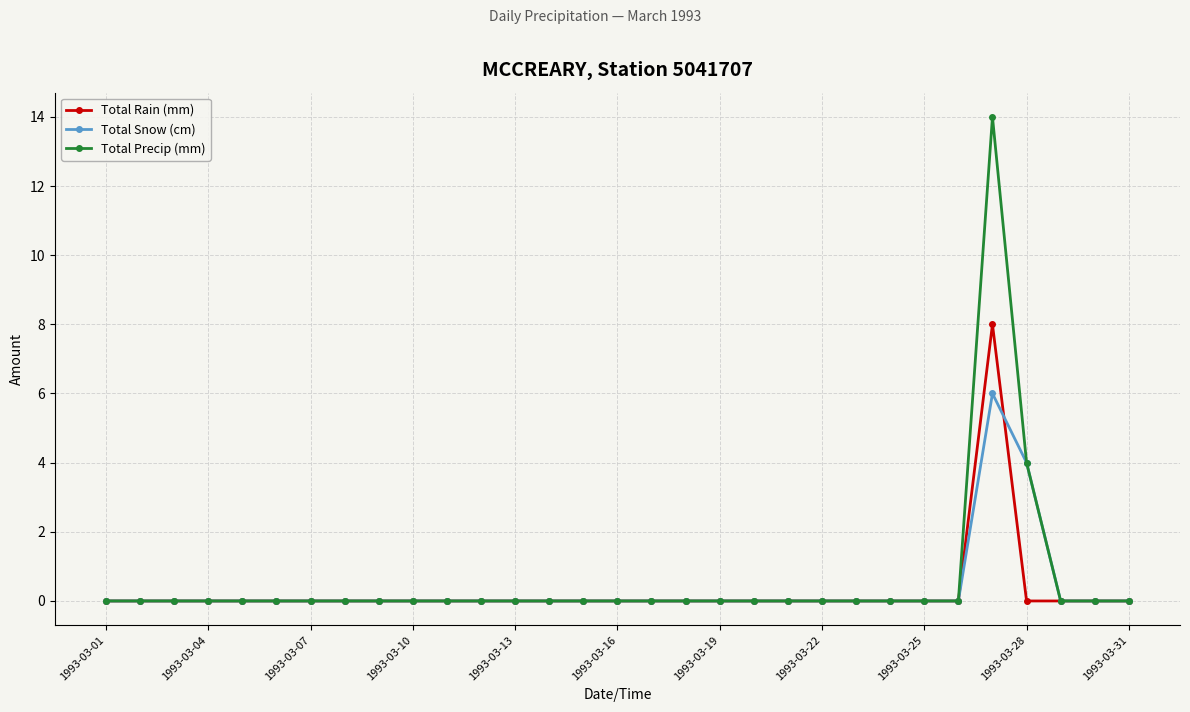

Count the Total Rain (mm) values in the range 0 to 1.

30